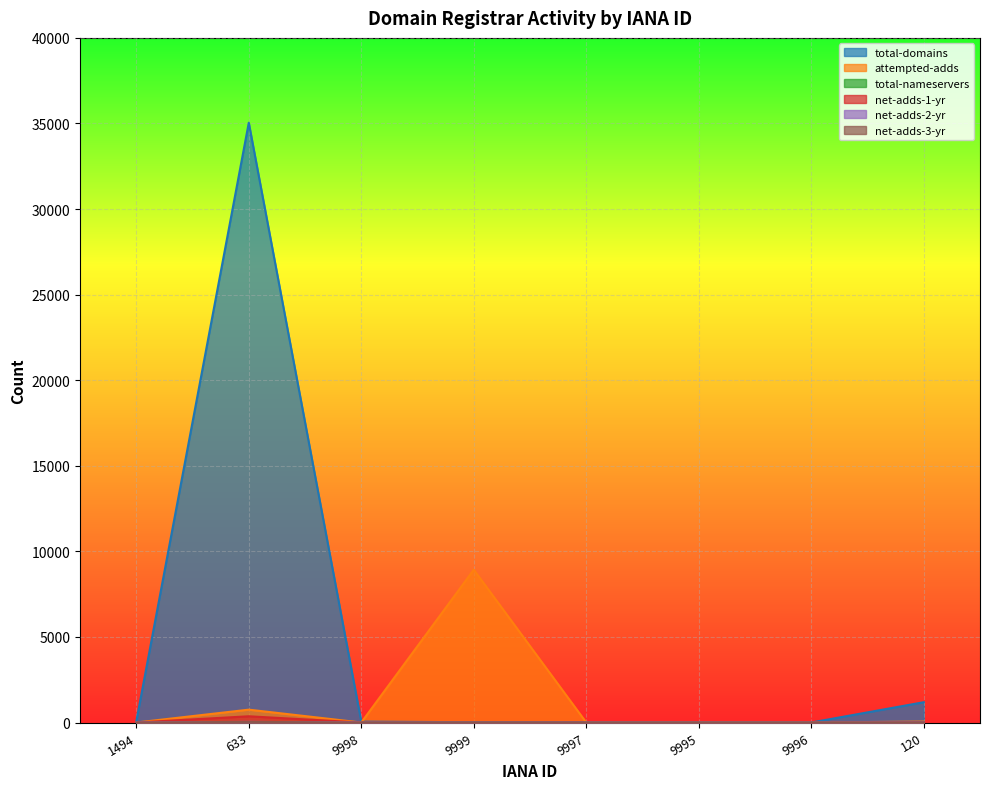

Is the value of net-adds-1-yr at 9997 greater than the value of total-domains at 633?

No